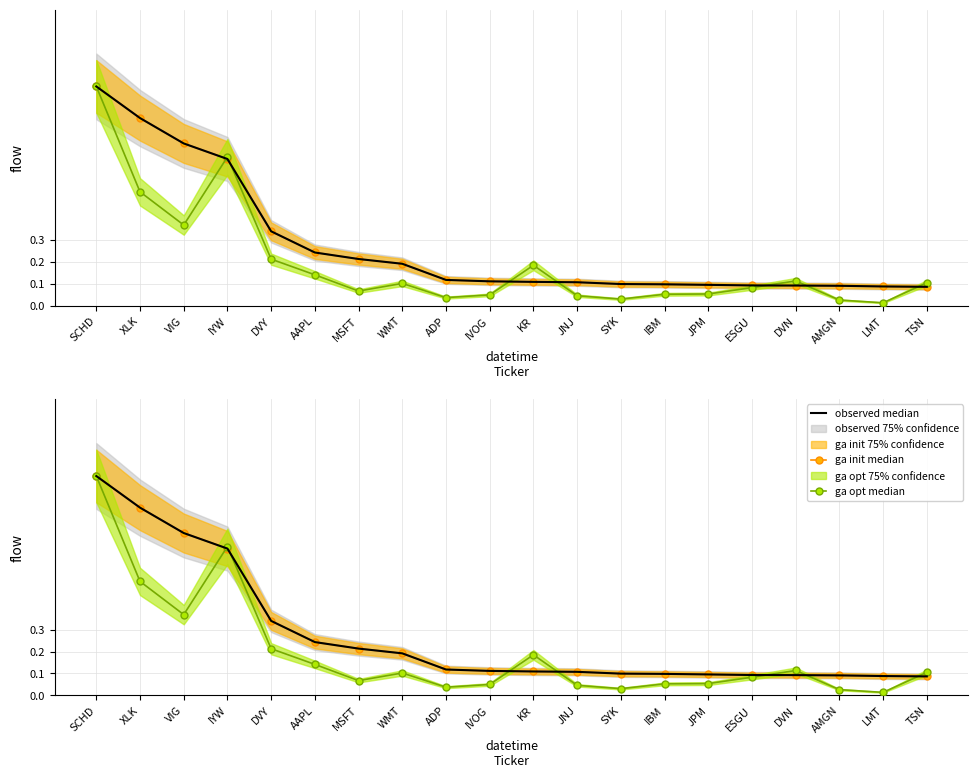

Which series changed the most between IYW and LMT?

ga opt median